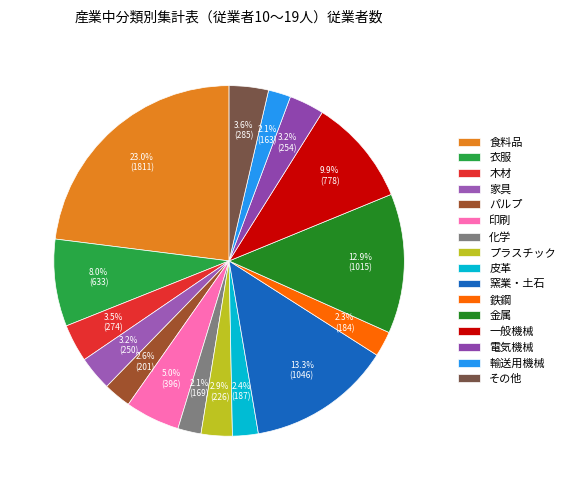

Which has a higher value, 木材 or 輸送用機械?

木材